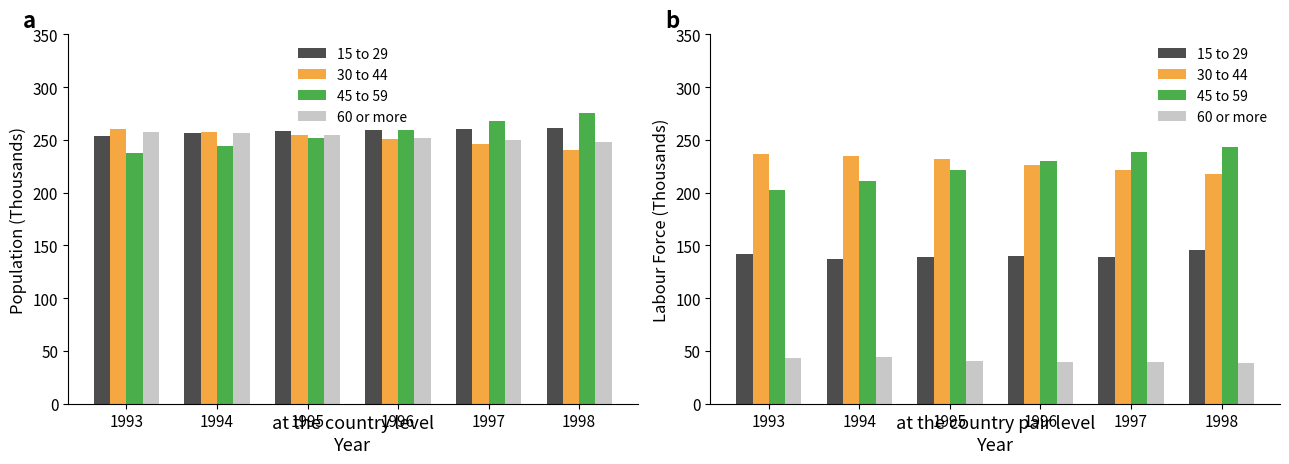

At how many categories does at least one series exceed 77?

6